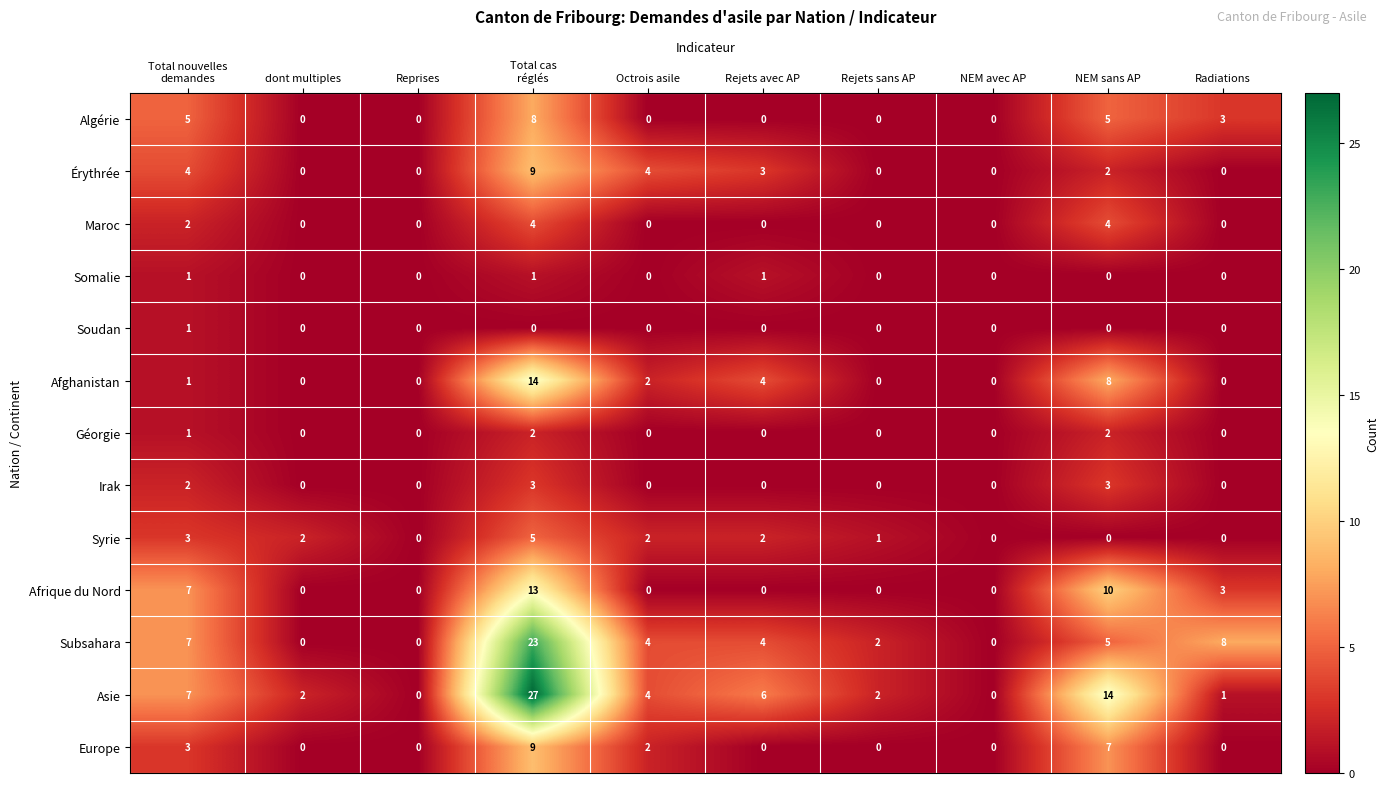

How many values in the Géorgie series exceed 0?

3